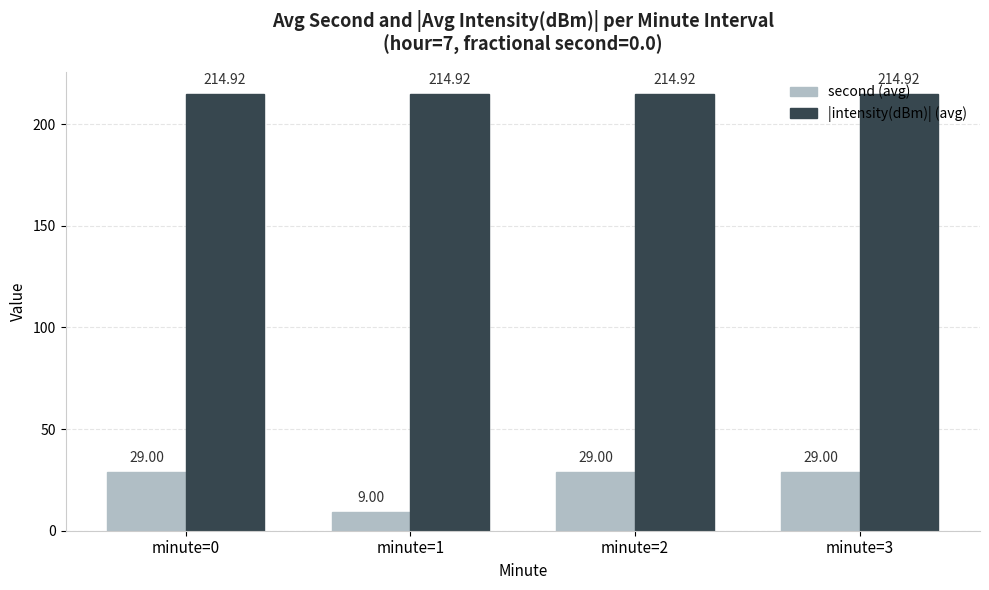

Reading left to right, extract all data points from this chart.

second (avg): 29.0	9.0	29.0	29.0
|intensity(dBm)| (avg): 214.9	214.9	214.9	214.9